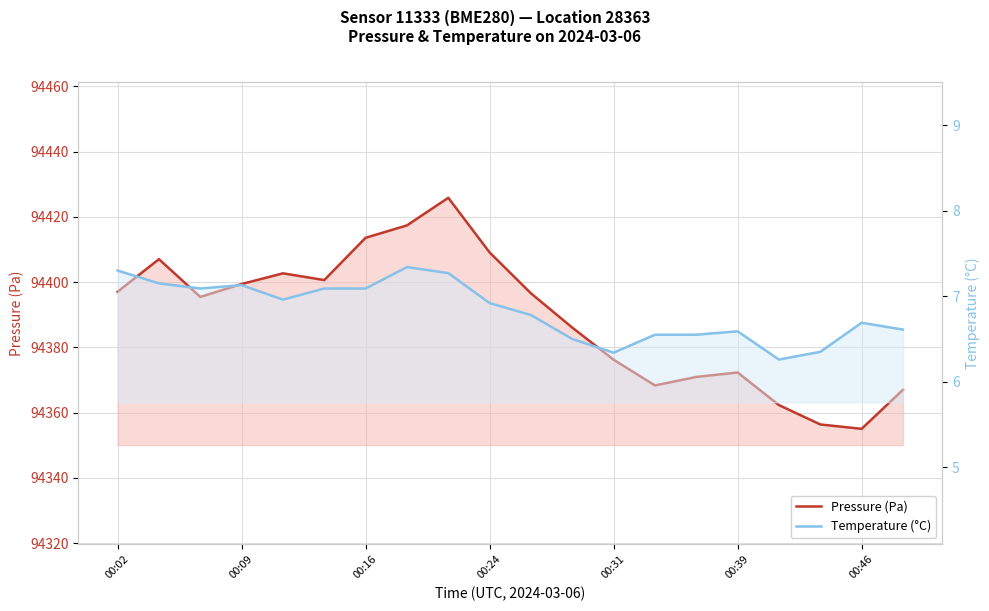

True or false: Pressure (Pa) and Temperature (°C) intersect in this chart.

False